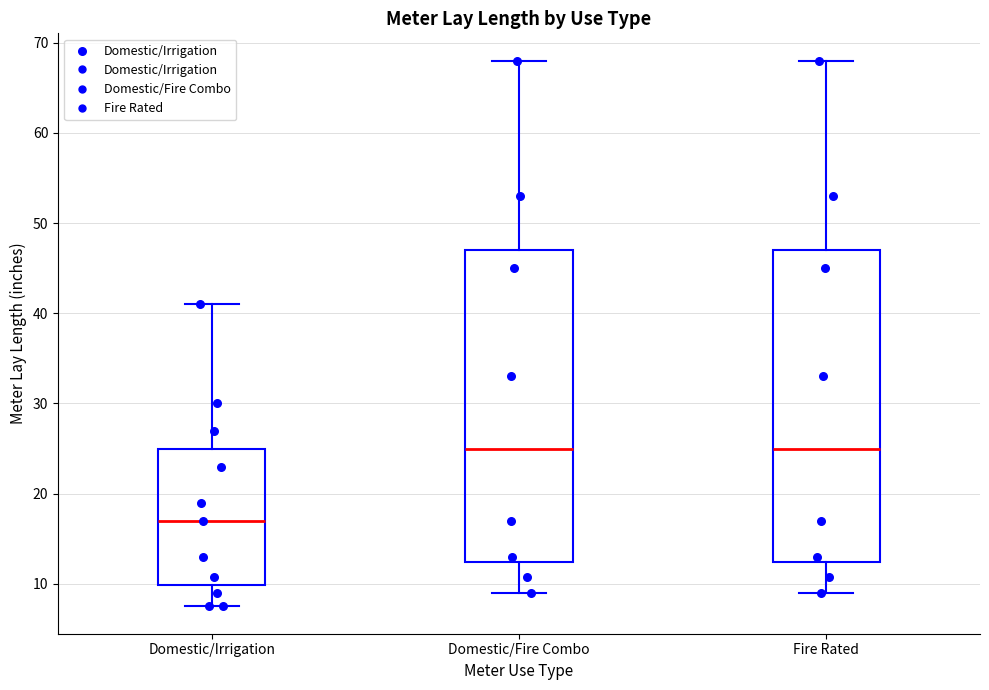

Reading left to right, transcribe this box plot: for each box, give where its median line is, the range the box spans, and where its two whiskers end, as read against the y-axis. The values are not printed on the chart, so give them approximately, as read against the axis.

Domestic/Irrigation: median 17, box 10 to 25, whiskers 8 to 41
Domestic/Fire Combo: median 25, box 12 to 47, whiskers 9 to 68
Fire Rated: median 25, box 12 to 47, whiskers 9 to 68